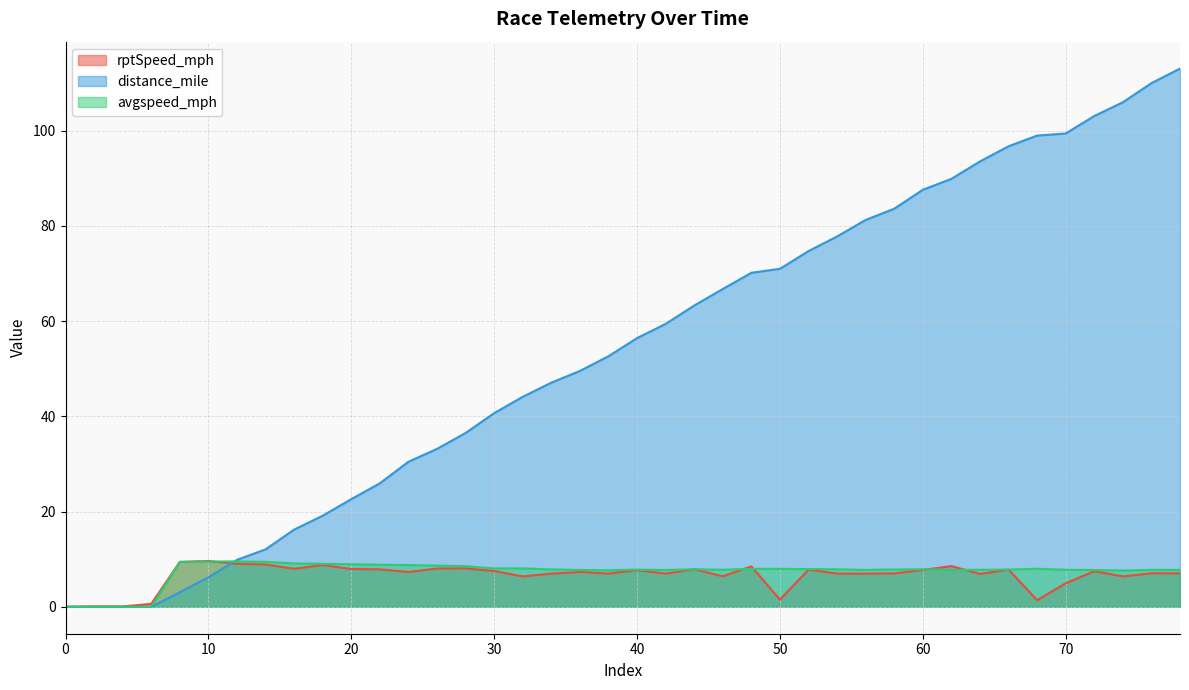

Reading right to left, transcribe all the data shown in this chart.

rptSpeed_mph: 78=7.0	76=7.0	74=6.4	72=7.5	70=4.9	68=1.4	66=7.8	64=6.9	62=8.5	60=7.7	58=7.0	56=7.0	54=7.0	52=7.8	50=1.5	48=8.5	46=6.4	44=7.9	42=7.0	40=7.7	38=7.0	36=7.3	34=7.0	32=6.4	30=7.5	28=8.1	26=8.0	24=7.3	22=7.9	20=7.9	18=8.8	16=8.0	14=8.9	12=9.0	10=9.6	8=9.4	6=0.6	4=0.1	2=0.1	0=0.0
distance_mile: 78=113.0	76=109.9	74=105.9	72=103.0	70=99.4	68=98.9	66=96.7	64=93.5	62=89.8	60=87.5	58=83.6	56=81.2	54=77.8	52=74.7	50=71.0	48=70.1	46=66.7	44=63.3	42=59.4	40=56.4	38=52.6	36=49.5	34=47.1	32=44.1	30=40.7	28=36.5	26=33.2	24=30.5	22=25.9	20=22.6	18=19.1	16=16.2	14=12.1	12=9.9	10=6.2	8=3.1	6=0.0	4=0.0	2=0.0	0=0.0
avgspeed_mph: 78=7.7	76=7.8	74=7.6	72=7.7	70=7.8	68=8.0	66=7.8	64=7.8	62=7.7	60=7.9	58=7.8	56=7.7	54=7.9	52=7.9	50=8.0	48=8.0	46=7.8	44=7.9	42=7.7	40=7.8	38=7.7	36=7.7	34=7.8	32=8.1	30=8.1	28=8.5	26=8.6	24=8.8	22=8.8	20=8.9	18=9.0	16=9.1	14=9.4	12=9.5	10=9.5	8=9.4	6=-0.0	4=-0.0	2=-0.0	0=-0.0